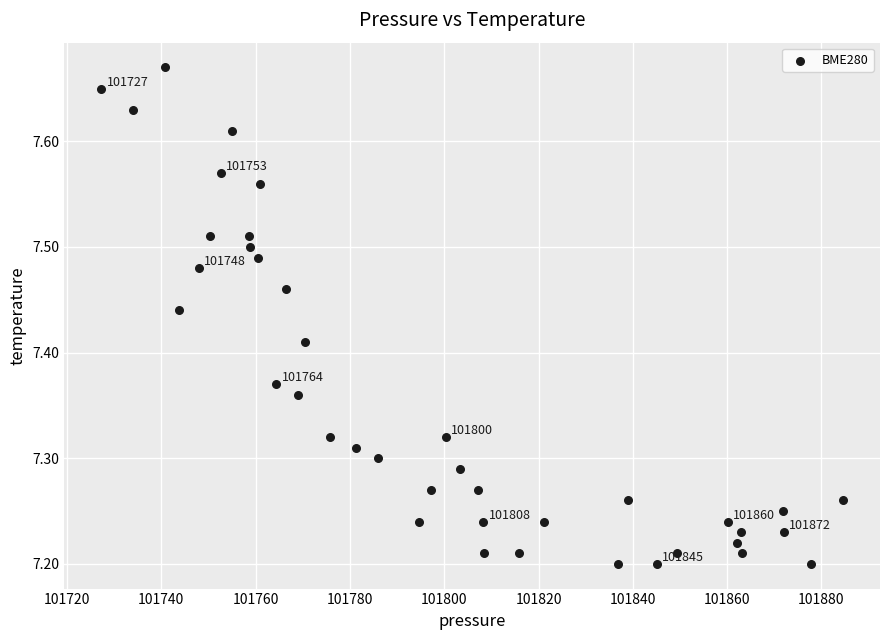

What is the range of X values (max minus min)?

157.2